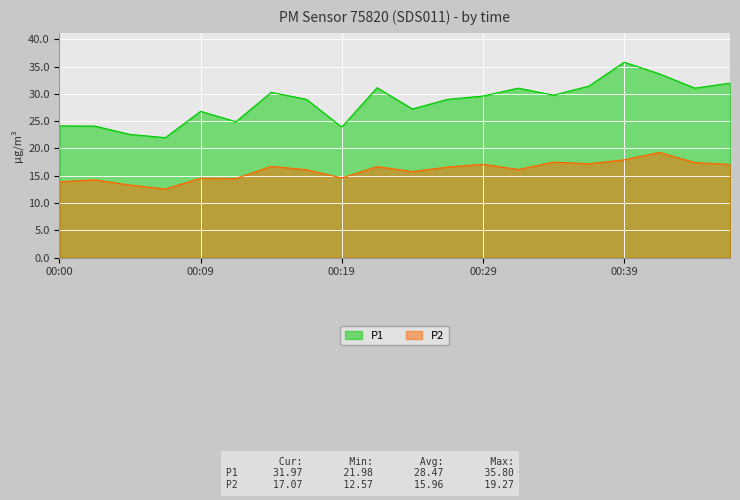

At which label does P1 reach its minimum?

00:07